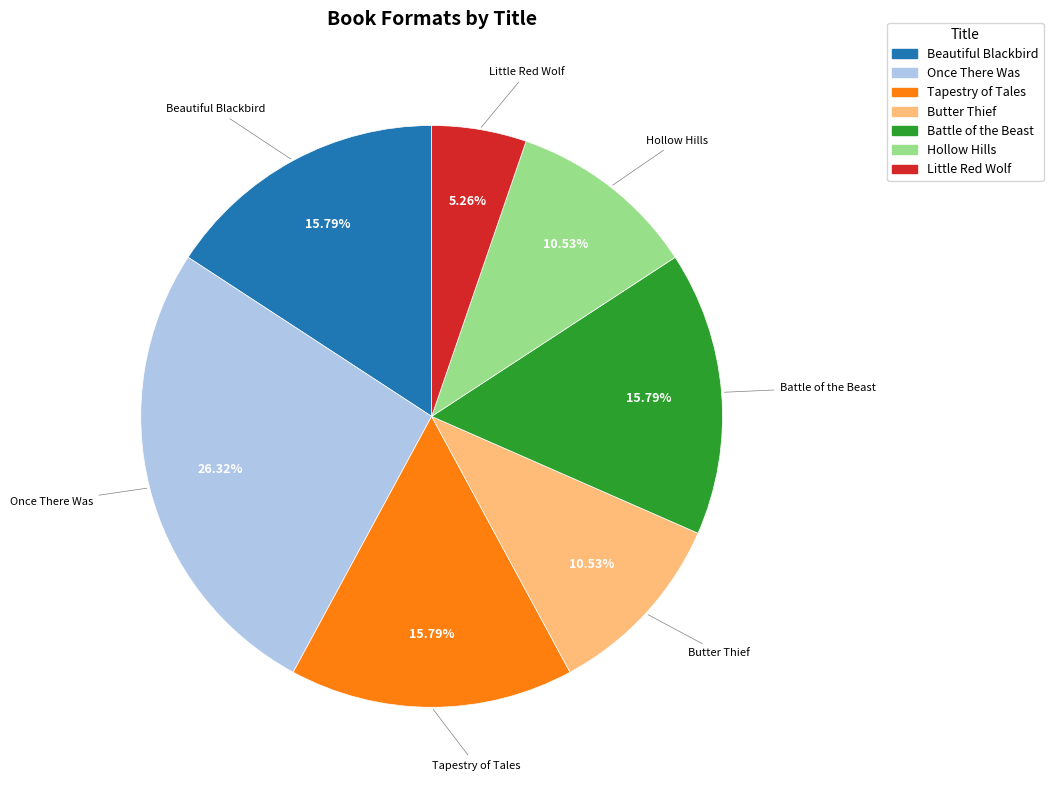

What percentage do Butter Thief and Little Red Wolf together represent?

15.8%